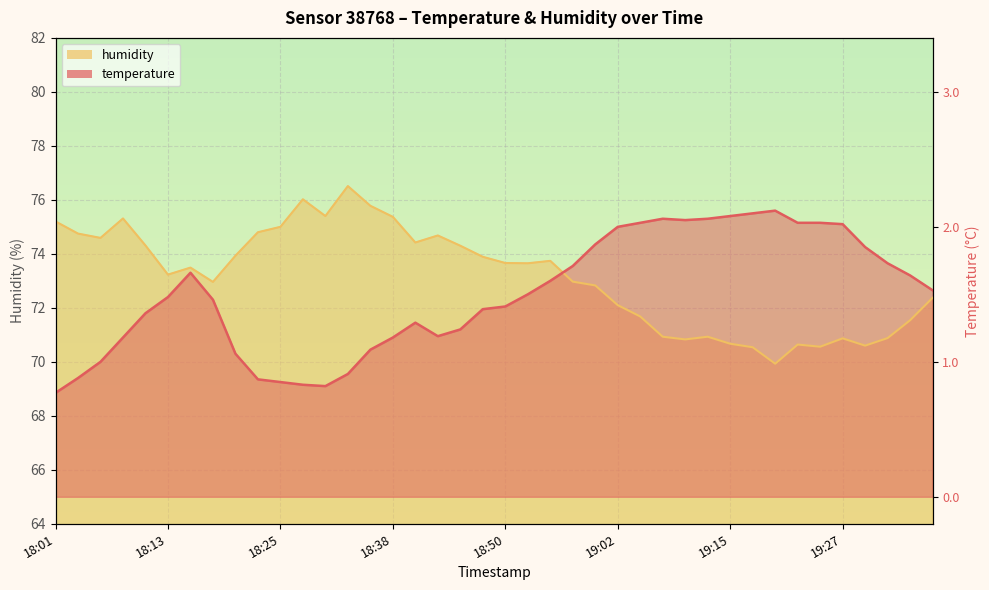

At 19:27, list the series in order from largest to smallest.

temperature, humidity